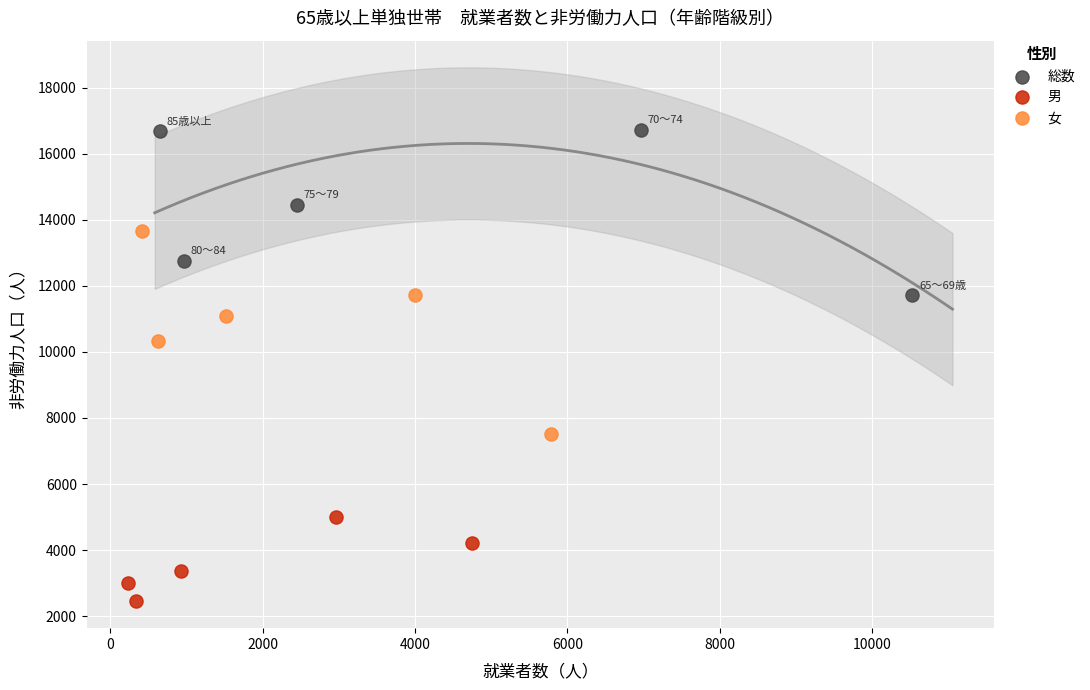

What are all the series names shown in the legend?

総数, 男, 女